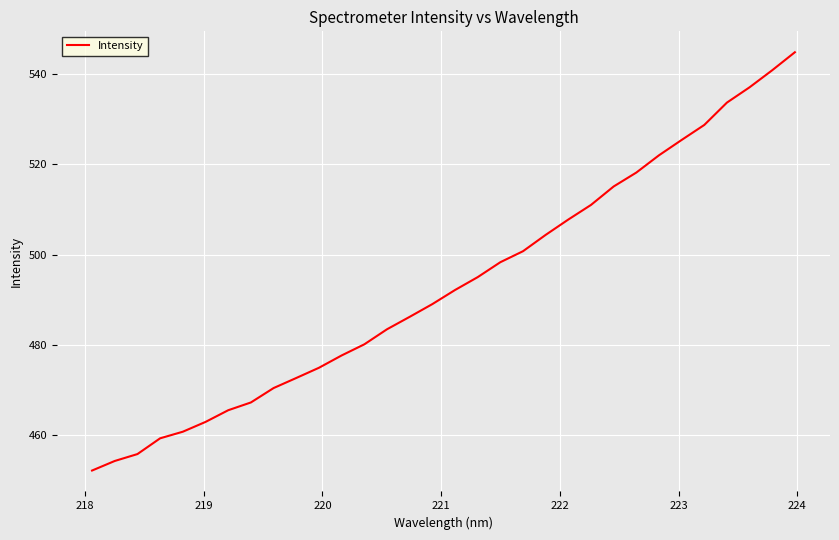

What is the maximum value shown in the chart?

544.7